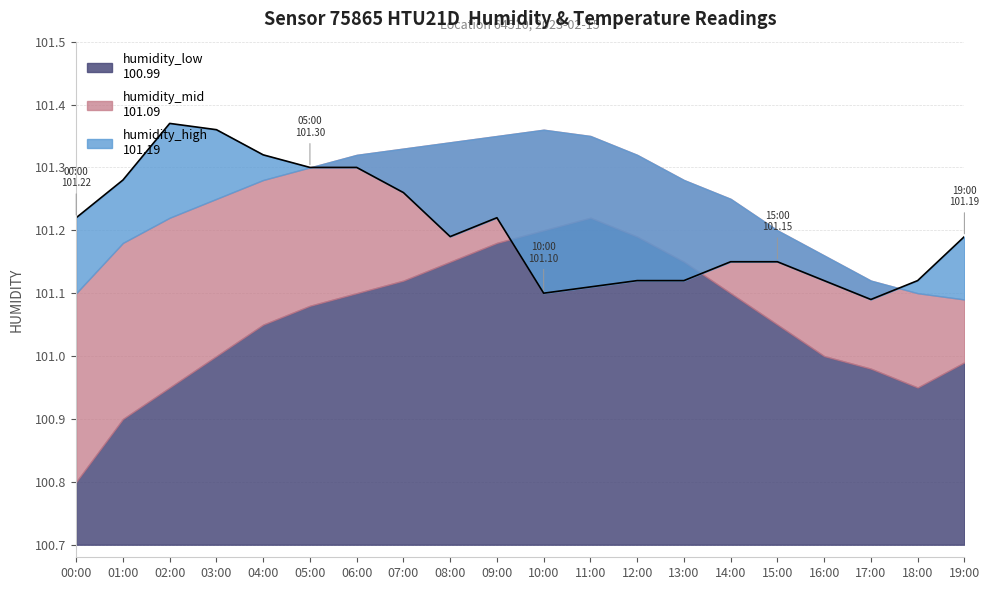

What is the label of the 4th point from the left?

03:00